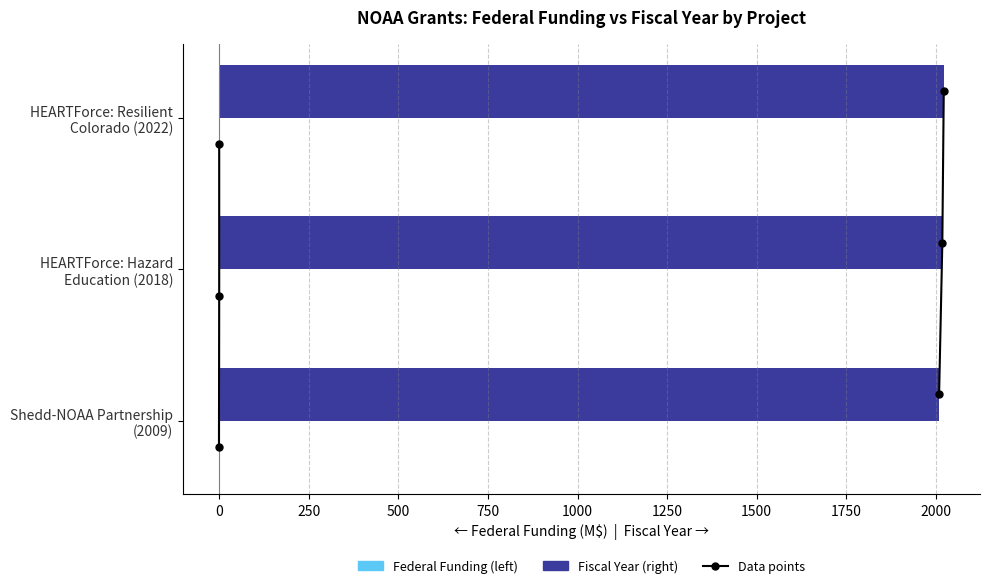

Which series changed the most between −250 and 0?

Fiscal Year